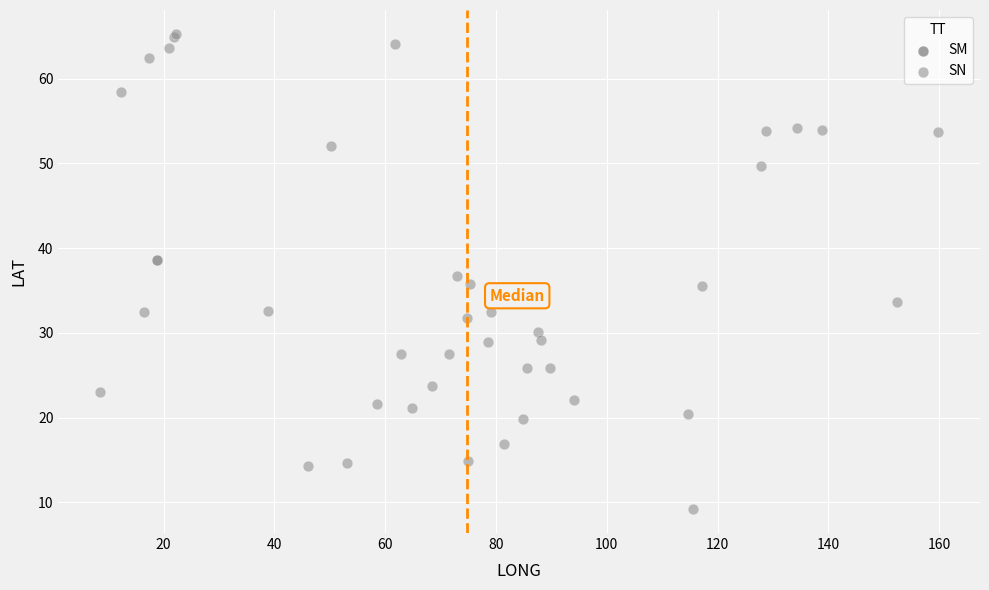

What are all the series names shown in the legend?

SM, SN